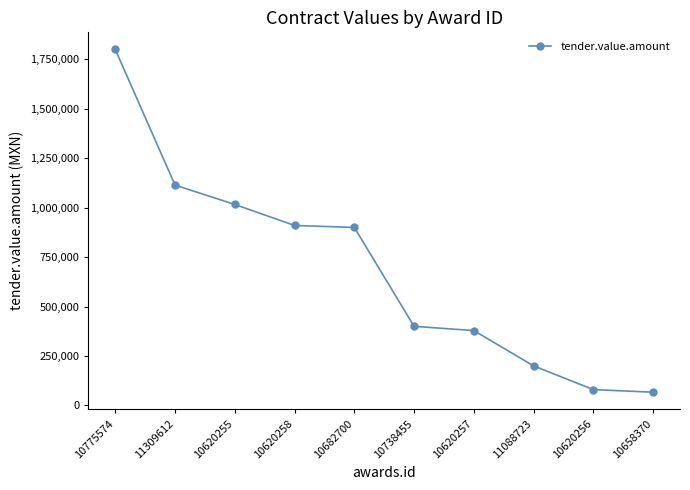

The chart shows a value of 909999.6 at 10620258. True or false?

True